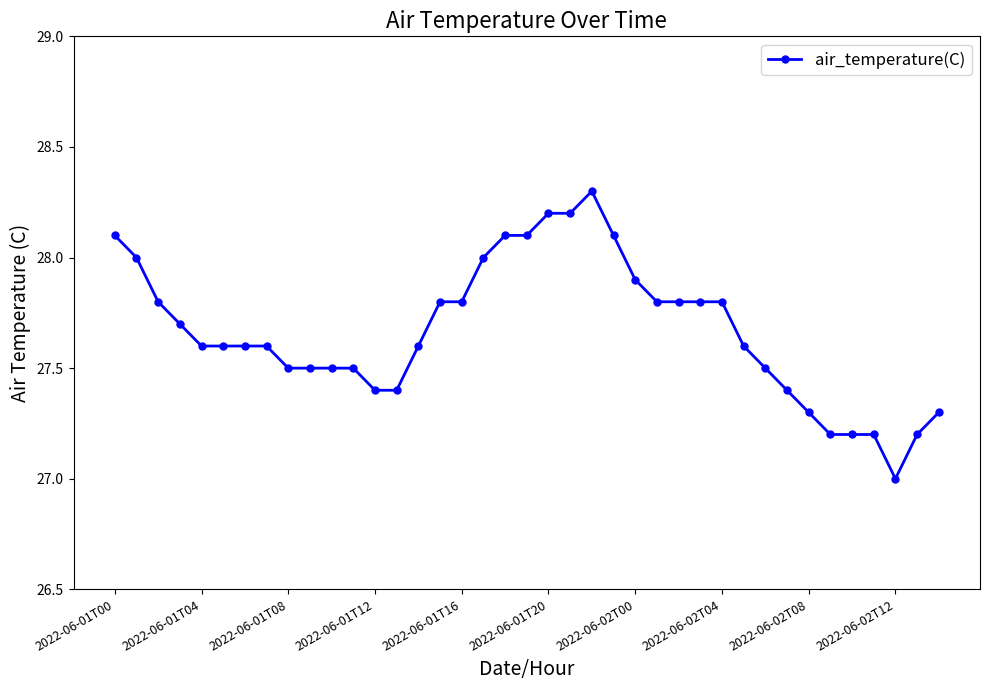

Reading right to left, list all the values displayed in this chart.

27.3	27.2	27.0	27.2	27.2	27.2	27.3	27.4	27.5	27.6	27.8	27.8	27.8	27.8	27.9	28.1	28.3	28.2	28.2	28.1	28.1	28.0	27.8	27.8	27.6	27.4	27.4	27.5	27.5	27.5	27.5	27.6	27.6	27.6	27.6	27.7	27.8	28.0	28.1